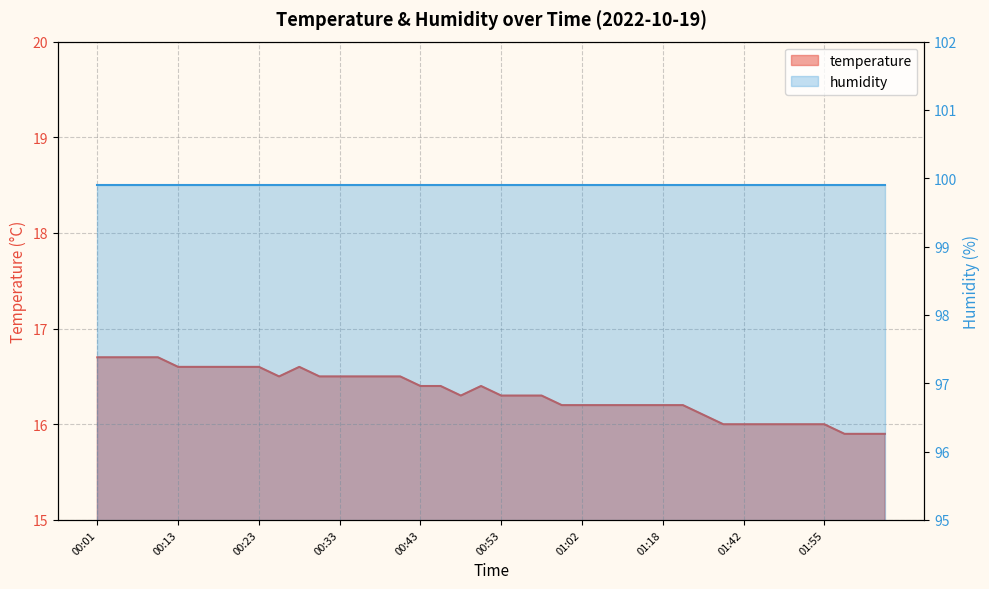

What is the sum of all values?

653.0